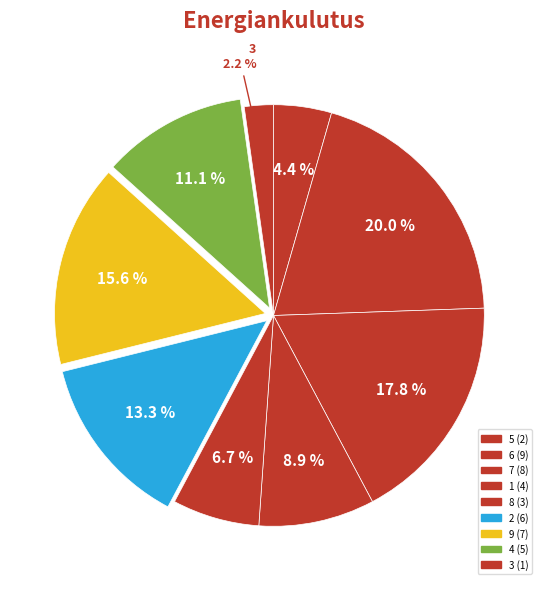

Count the number of slices in the pie.

9